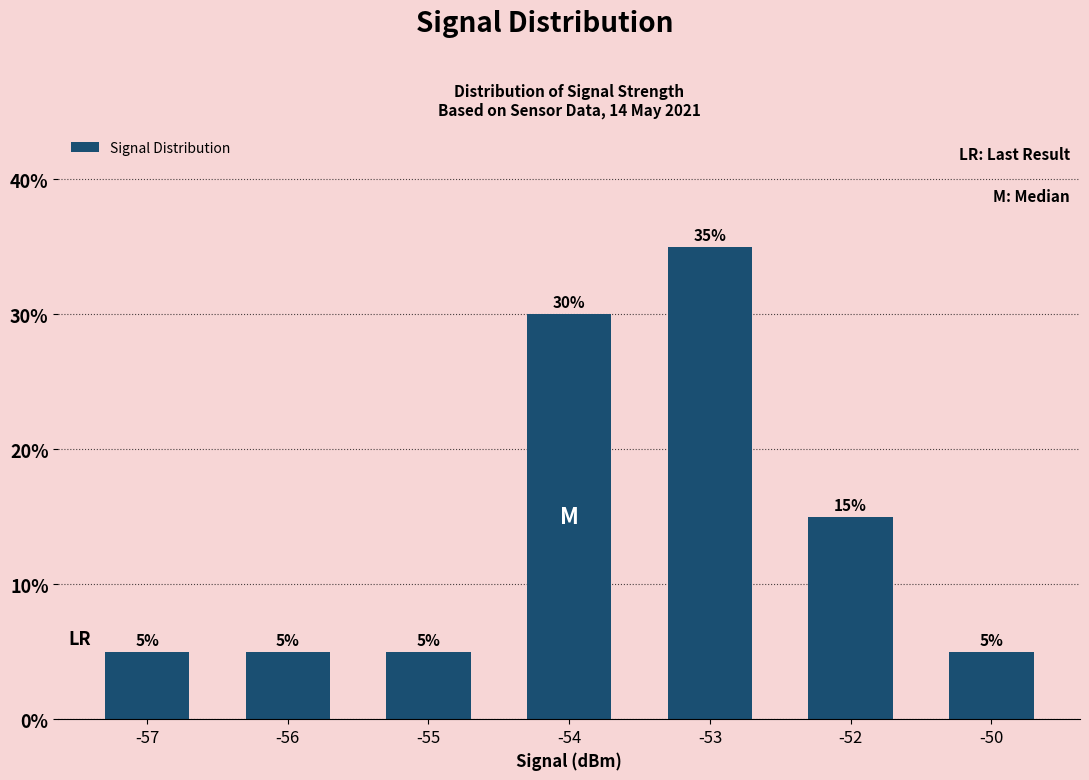

How many values are between 5 and 30?

6